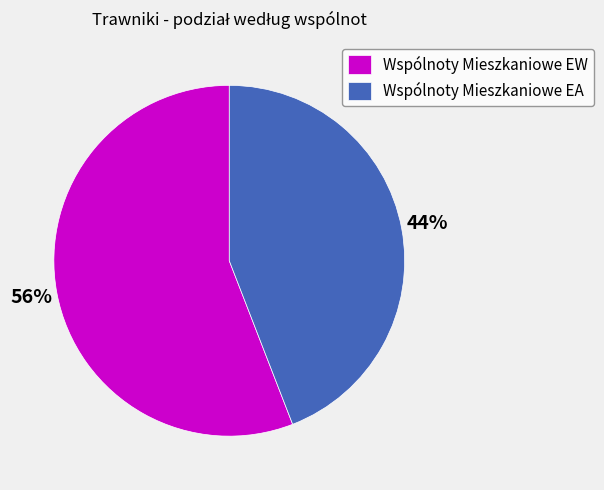

Is there a majority slice in this chart?

Yes